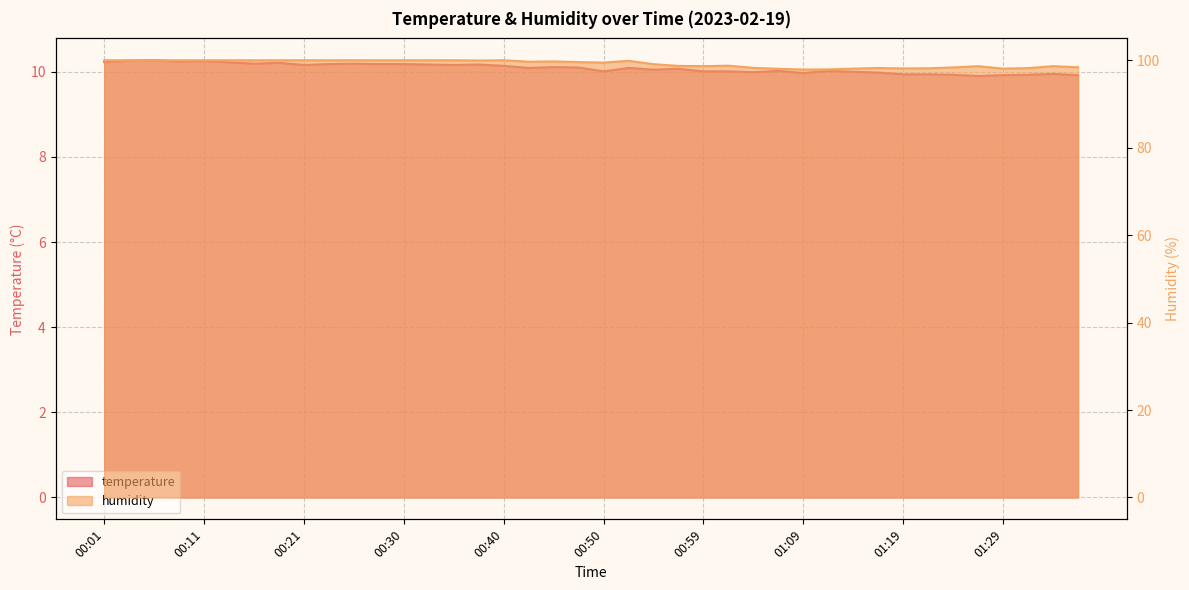

What is the label of the 18th point from the right?

00:55